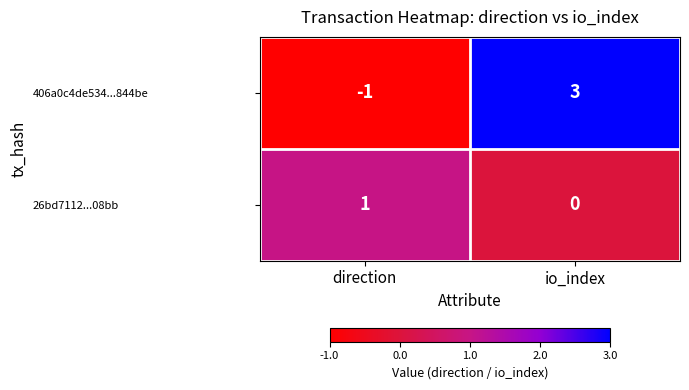

Rank the series by their maximum value, from highest to lowest.

406a0c4de534...844be, 26bd7112...08bb